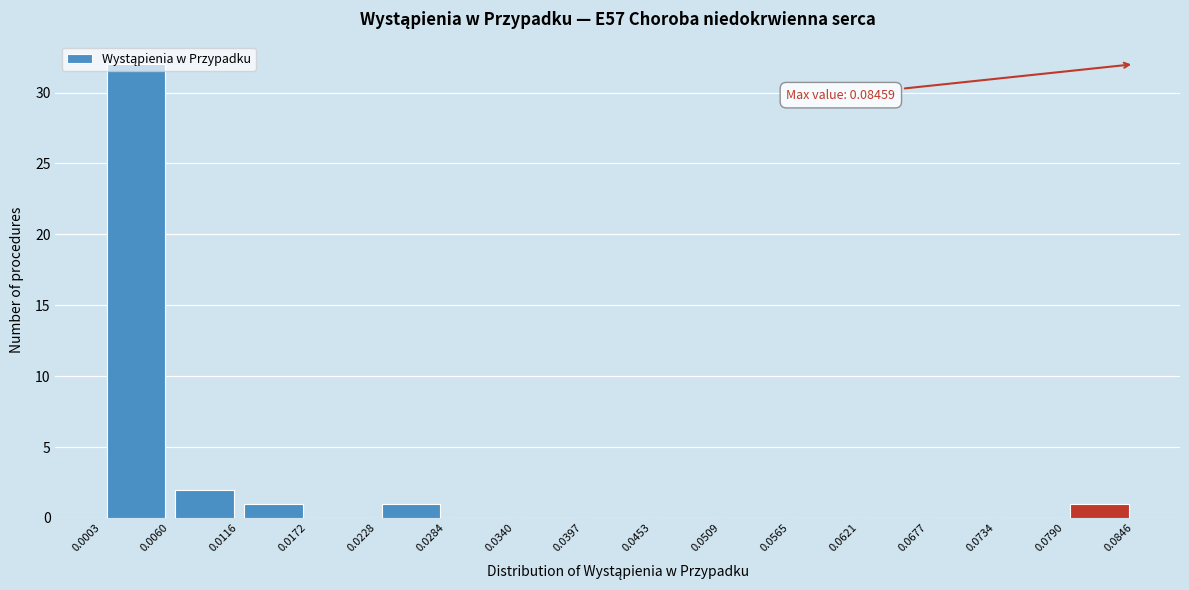

Which range on the x-axis has the tallest bar?

0.0003 to 0.0060